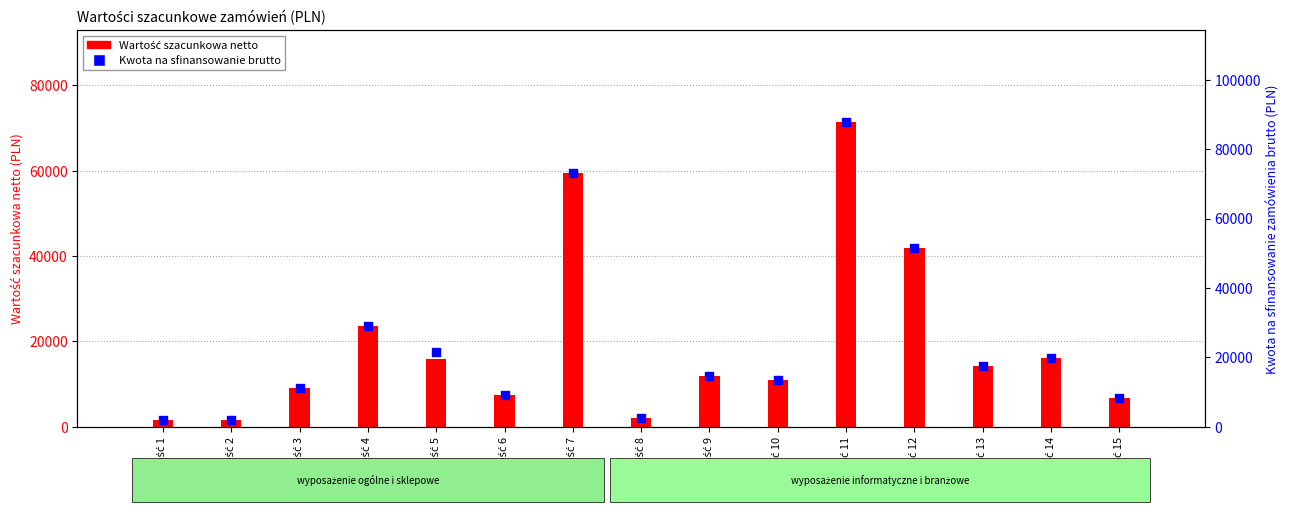

Which series has the largest Y range (max minus min)?

Kwota na sfinansowanie brutto